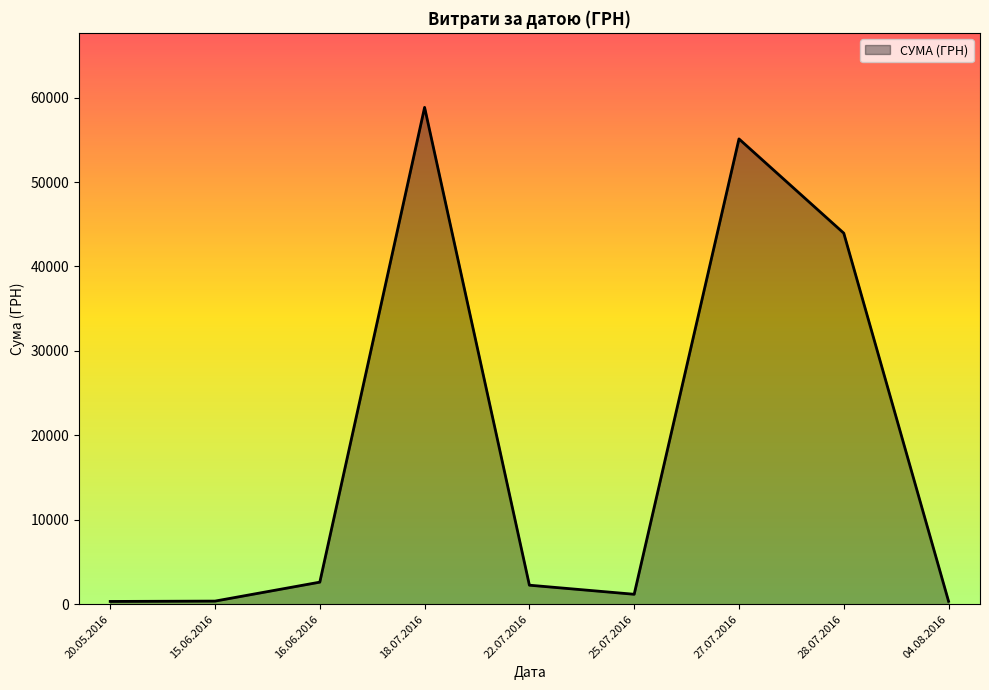

At which label is the value closest to 29585?

28.07.2016